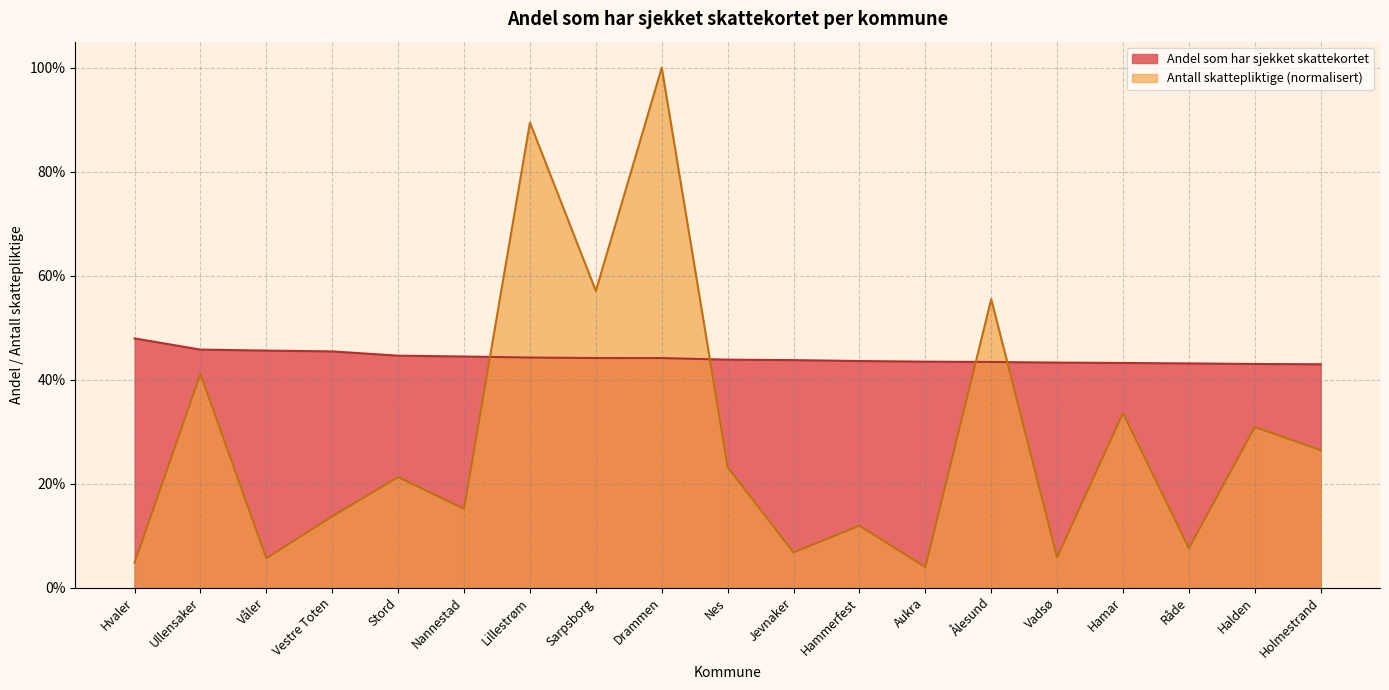

What is the total value across all series at Hammerfest?

0.6